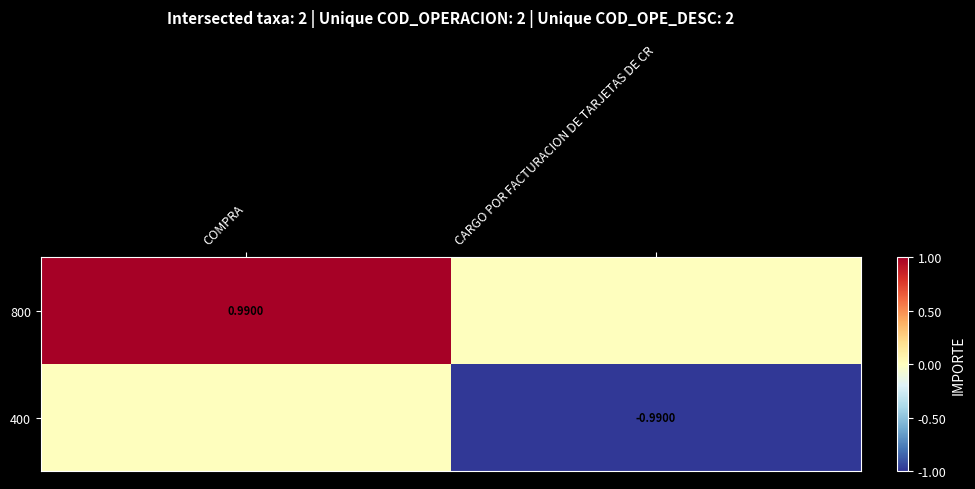

List the labels in order of 800 value, largest first.

COMPRA, CARGO POR FACTURACION DE TARJETAS DE CR